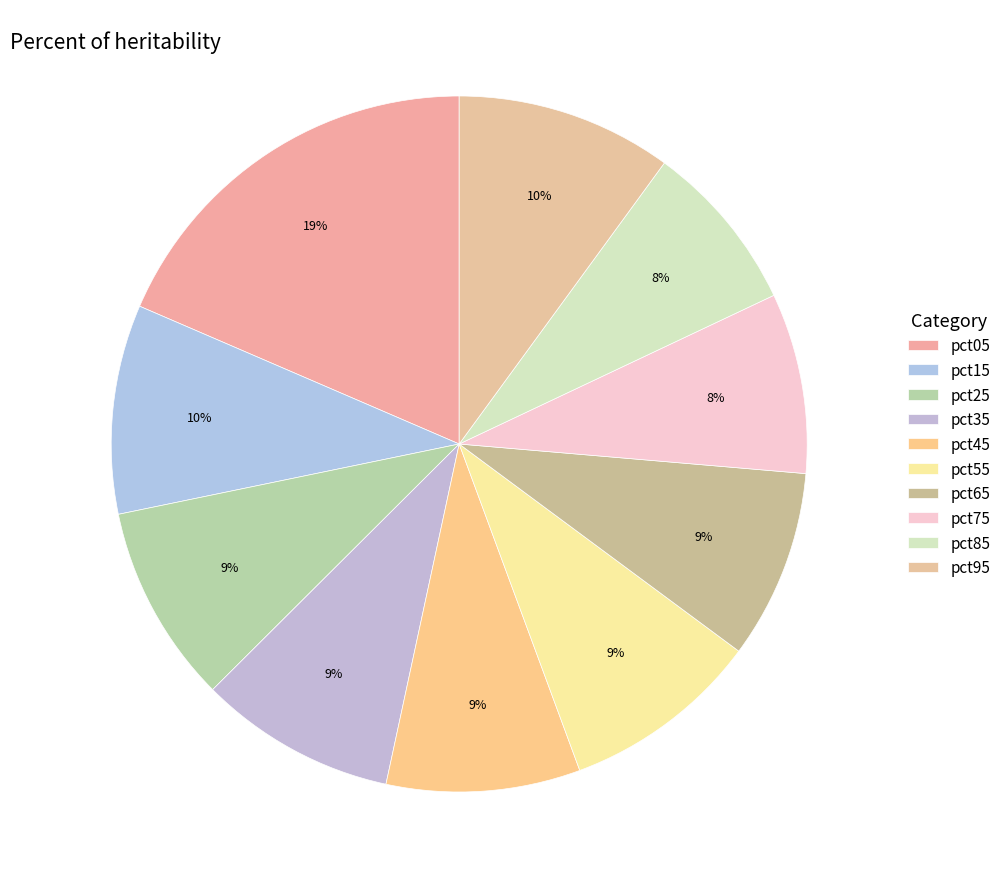

Between pct25 and pct15, which is larger?

pct15